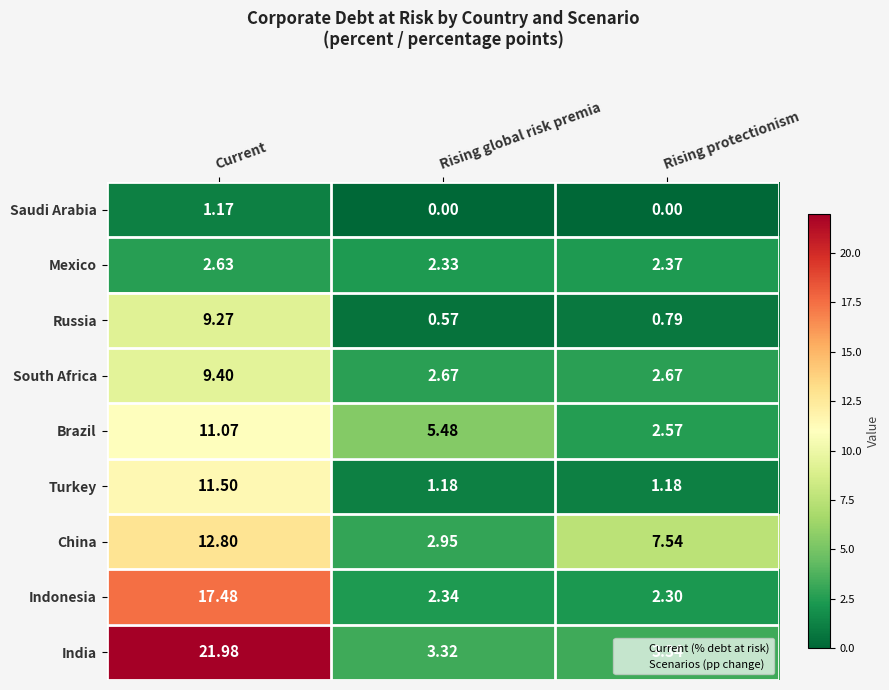

Which category has the highest value across all series?

Current